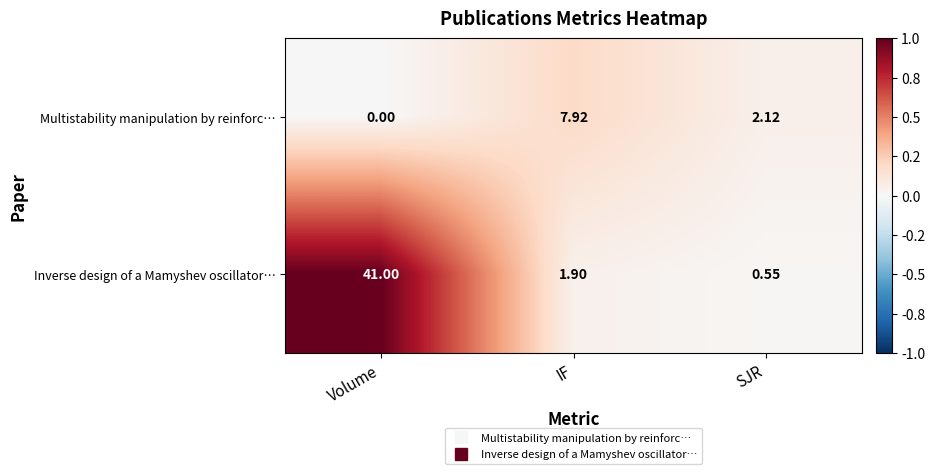

Rank the series at Volume from highest to lowest value.

Inverse design of a Mamyshev oscillator…, Multistability manipulation by reinforc…